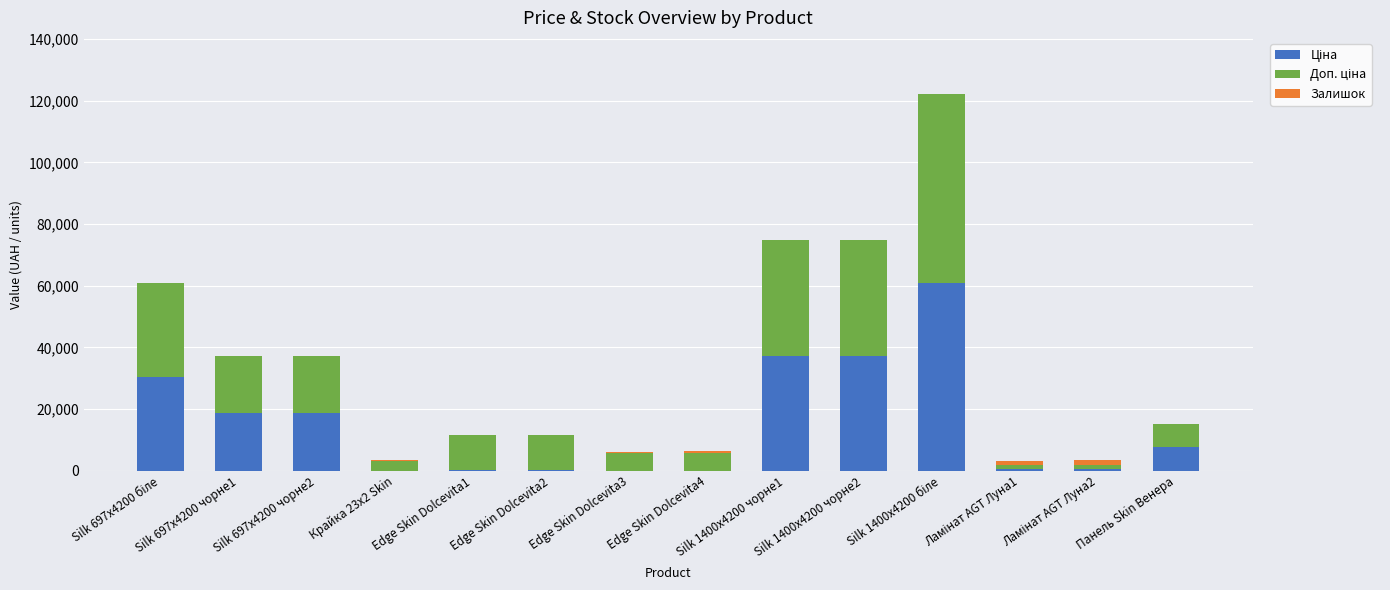

The value of Доп. ціна at Edge Skin Dolcevita1 is 6580.1. True or false?

False